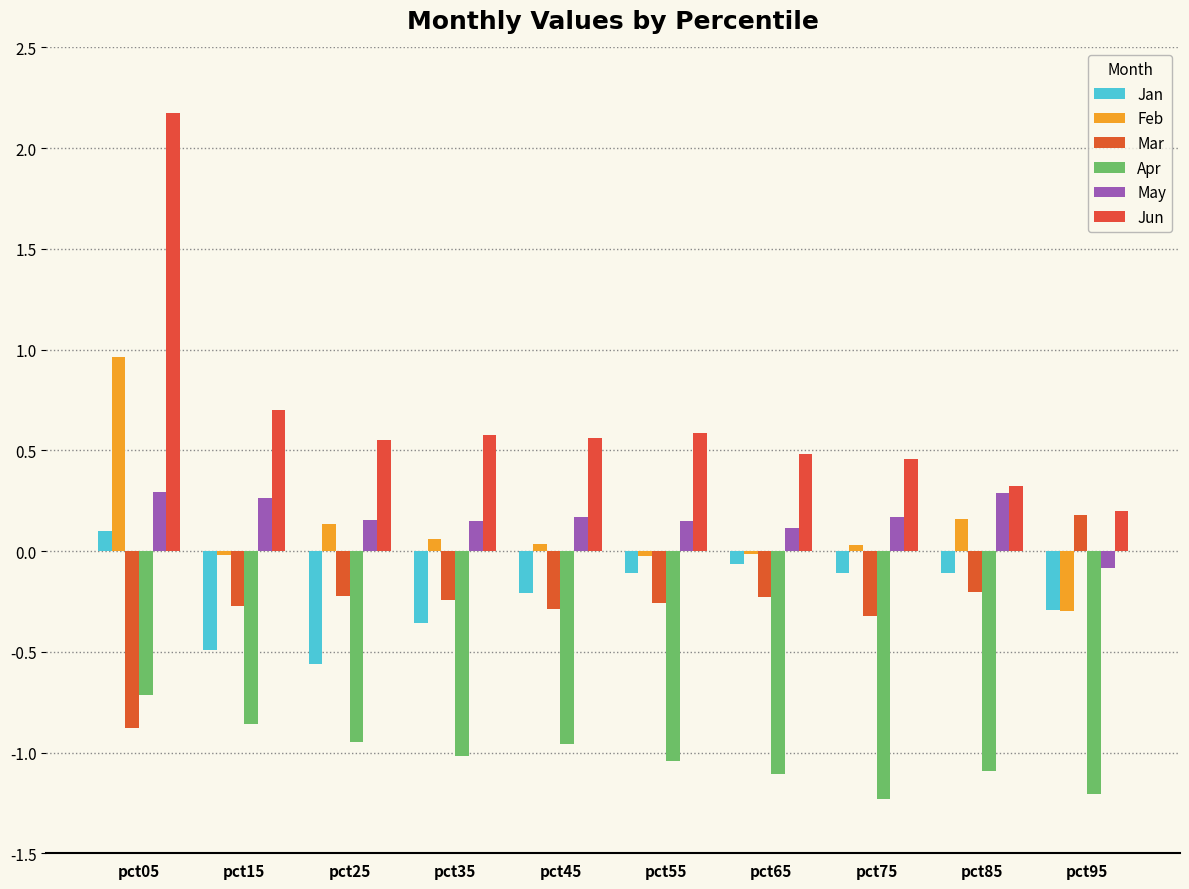

At how many categories does at least one series exceed 0?

10